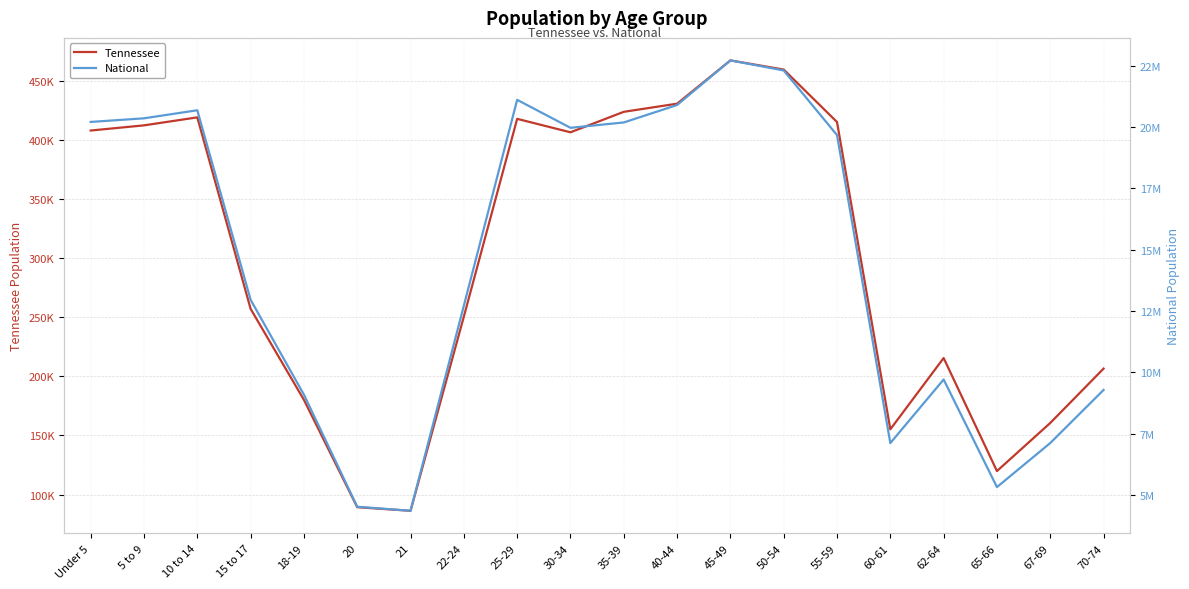

Rank the series at 15 to 17 from lowest to highest value.

Tennessee, National